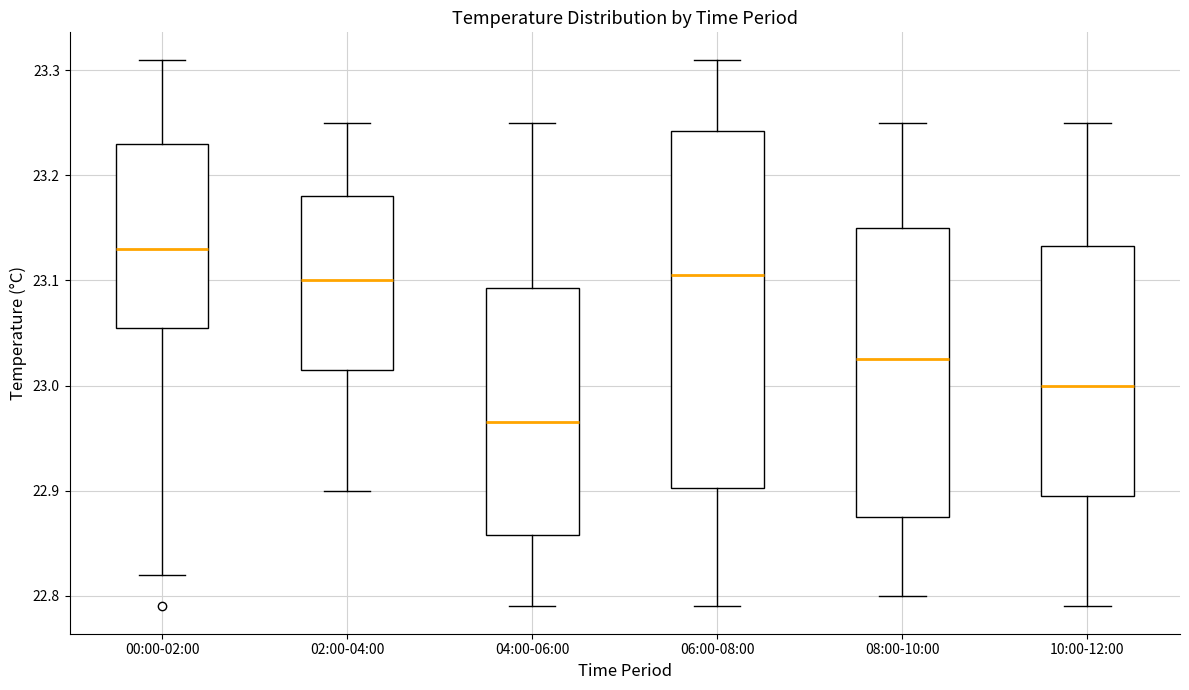

Reading left to right, read every box against the y-axis: the position of its median line, the range the box covers, and the ends of its whiskers. The values are not printed on the chart, so give them approximately, as read against the axis.

00:00-02:00: median 23.13, box 23.06 to 23.23, whiskers 22.82 to 23.31
02:00-04:00: median 23.10, box 23.02 to 23.18, whiskers 22.90 to 23.25
04:00-06:00: median 22.97, box 22.86 to 23.09, whiskers 22.79 to 23.25
06:00-08:00: median 23.11, box 22.90 to 23.24, whiskers 22.79 to 23.31
08:00-10:00: median 23.03, box 22.88 to 23.15, whiskers 22.80 to 23.25
10:00-12:00: median 23.00, box 22.90 to 23.13, whiskers 22.79 to 23.25